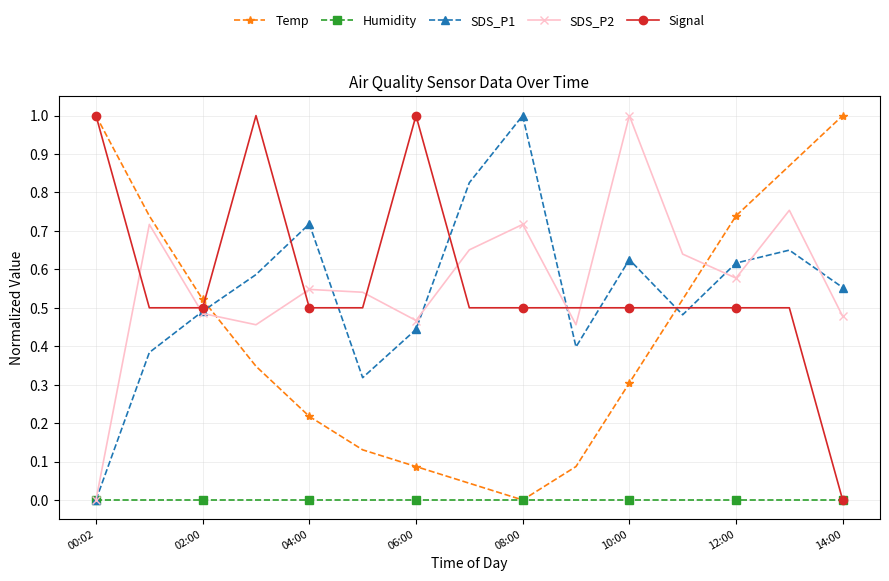

After their last crossing, which series has the higher values: SDS_P2 or Signal?

SDS_P2